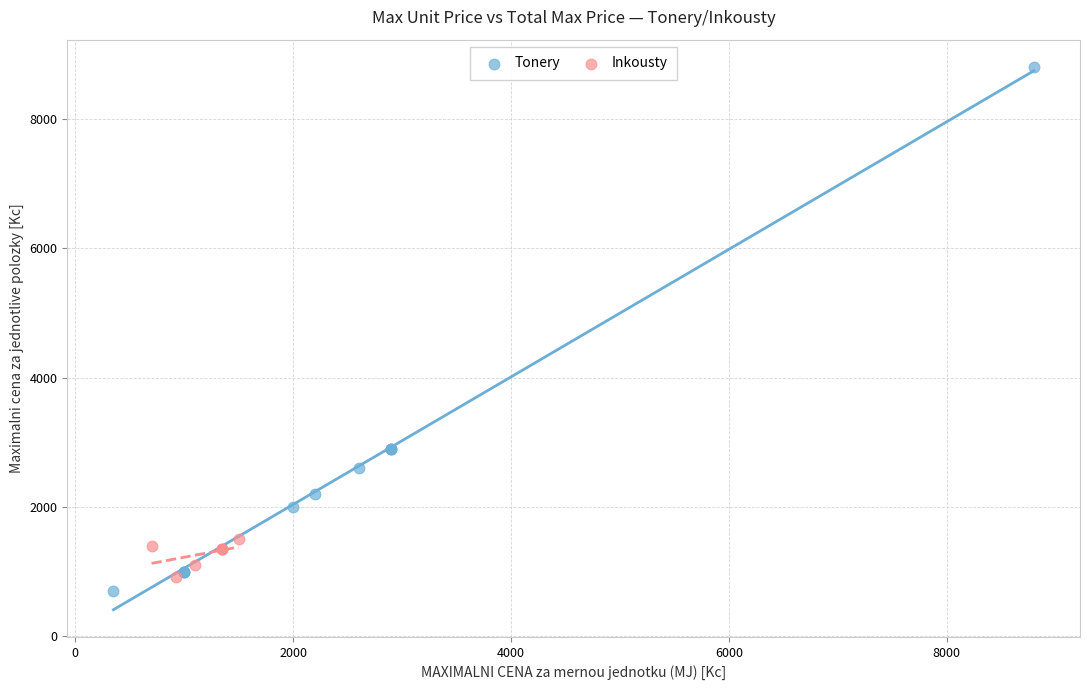

Which series contains the highest Y value?

Tonery